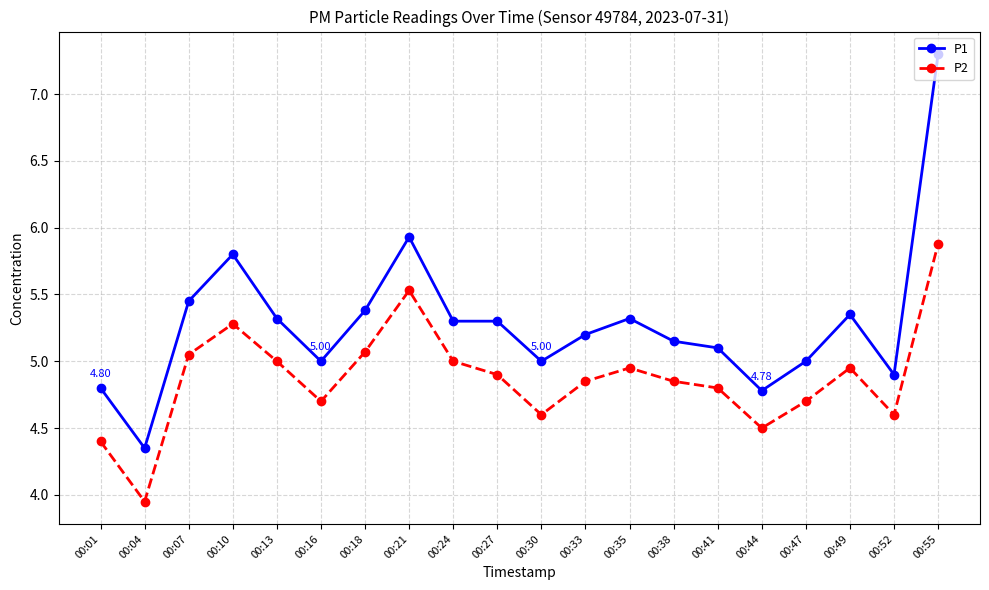

Where is P2 nearest to the value 4?

00:04